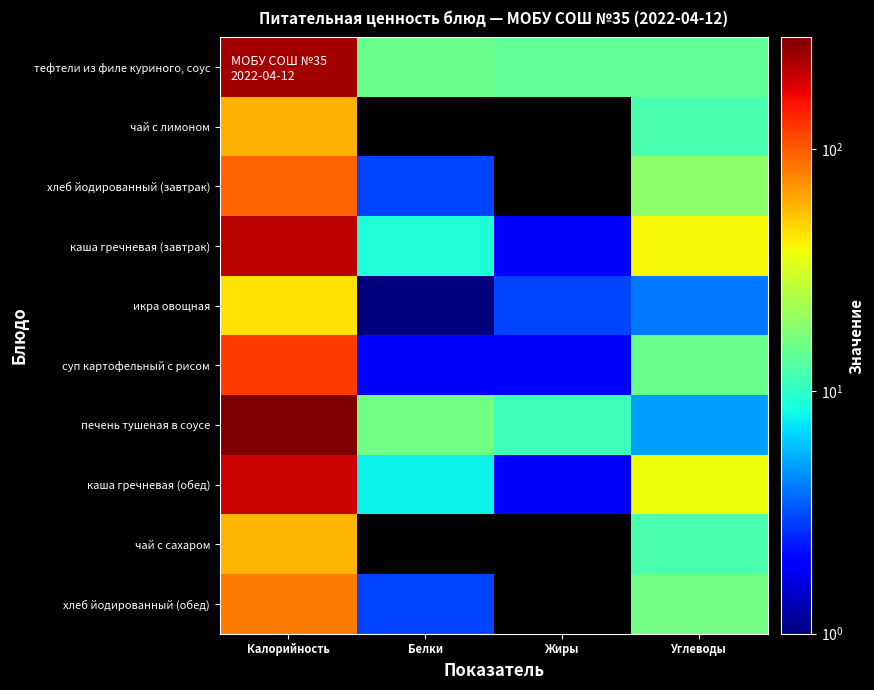

Rank the series by their maximum value, from lowest to highest.

икра овощная, чай с сахаром, чай с лимоном, хлеб йодированный (обед), хлеб йодированный (завтрак), суп картофельный с рисом, каша гречневая (обед), каша гречневая (завтрак), тефтели из филе куриного, соус, печень тушеная в соусе